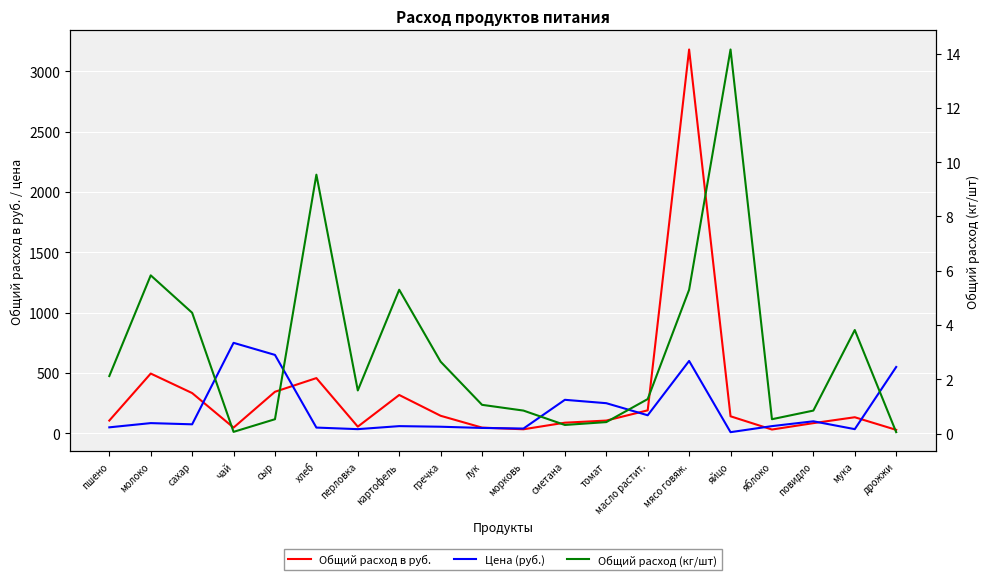

At which label does Цена (руб.) first exceed 75?

молоко